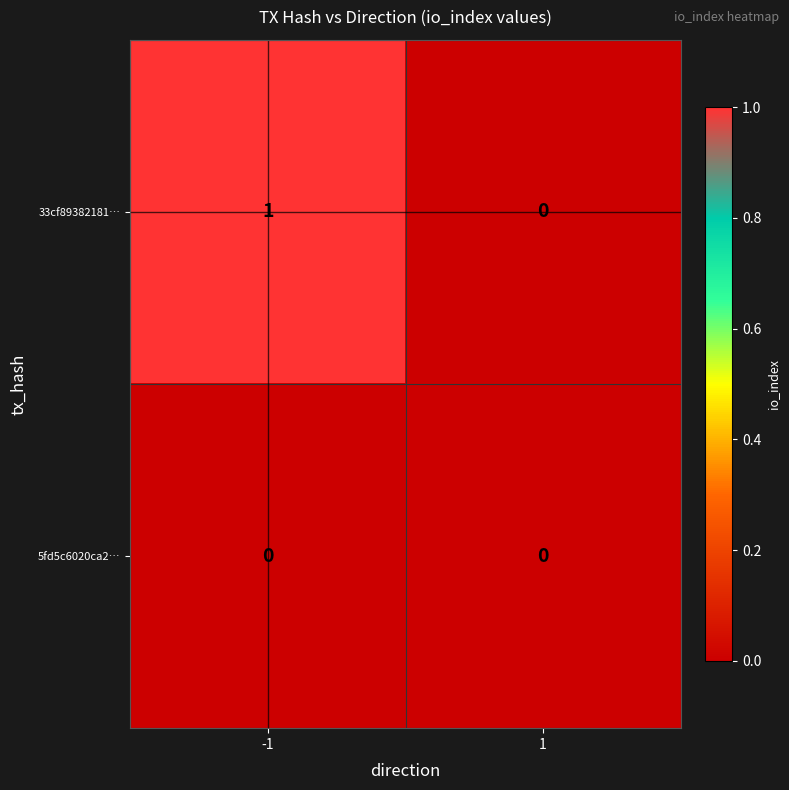

Is it true that 5fd5c6020ca2… equals 0 at -1?

True